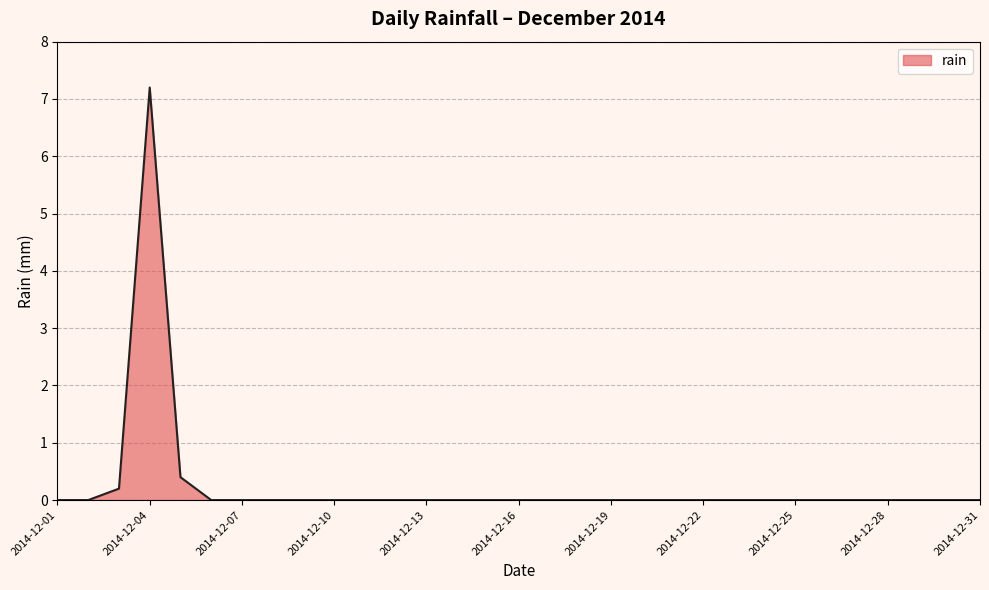

How many categories are shown in the chart?

31